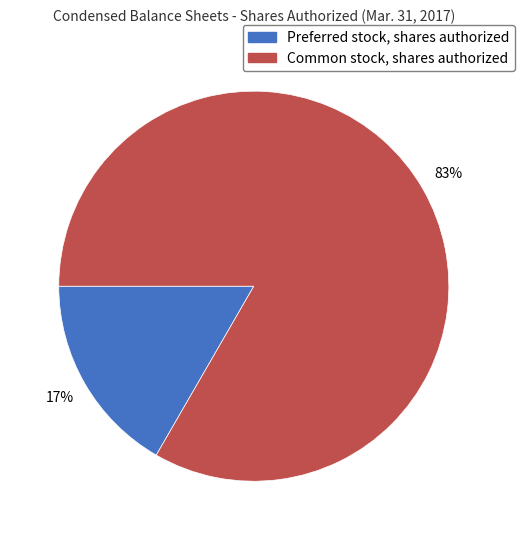

Is it true that Common stock, shares authorized is 83% of the pie?

True